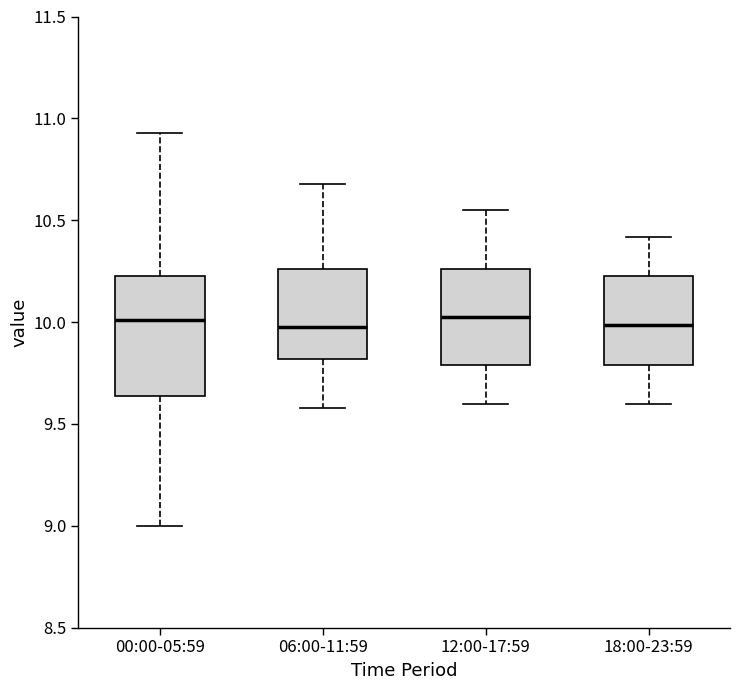

Where does the lower whisker of the box for 18:00-23:59 end on the y-axis? The values are not printed on the chart, so give them approximately, as read against the axis.

9.60